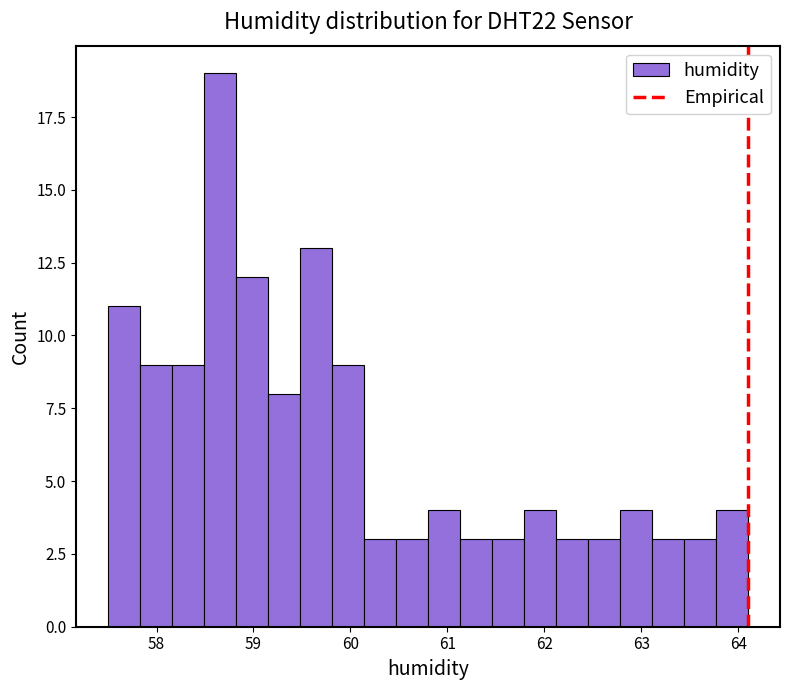

Read against the x-axis, roughly where is the centre of the tallest bar?

58.7